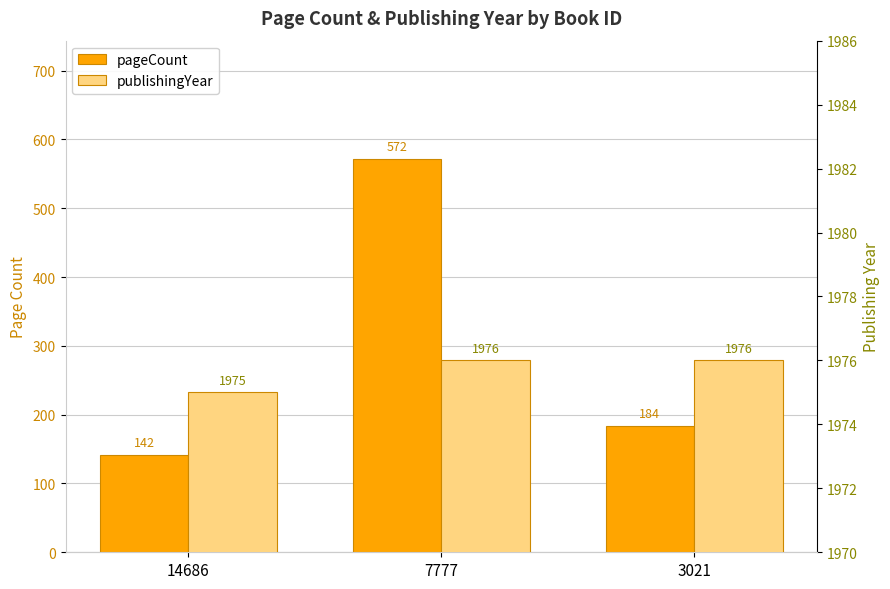

How many groups of bars are there?

3